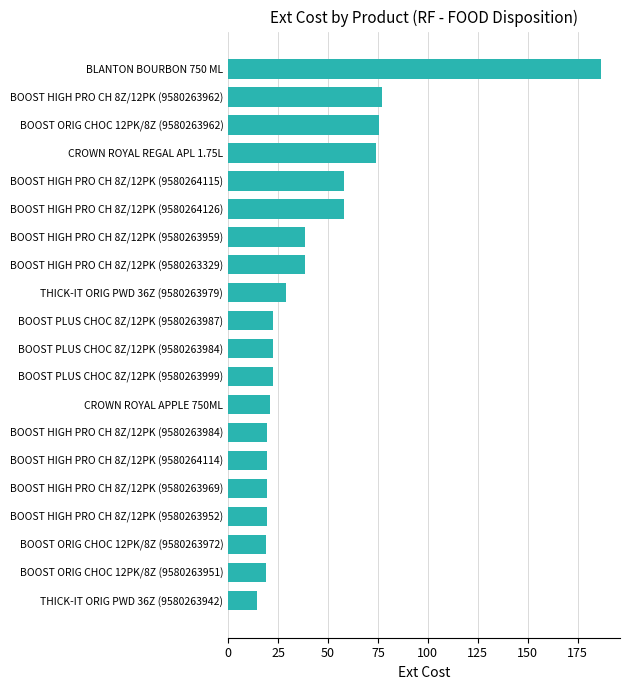

What is the change in value from BOOST PLUS CHOC 8Z/12PK (9580263999) to BOOST HIGH PRO CH 8Z/12PK (9580263959)?

+16.1